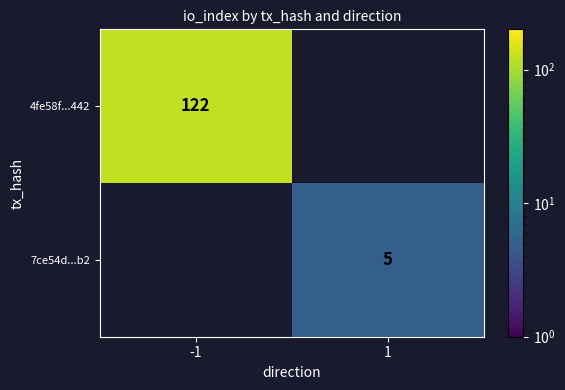

True or false: 4fe58f...442 has a value of 40 at -1.

False